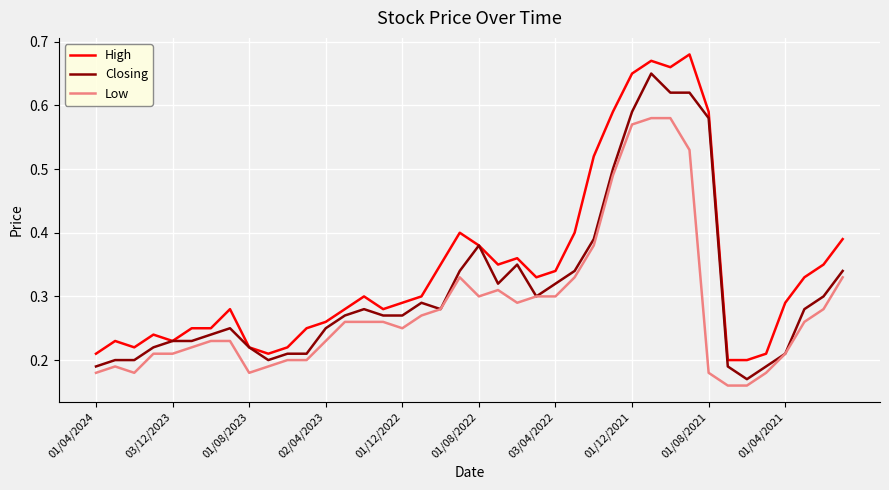

True or false: Low and High cross at least once.

False